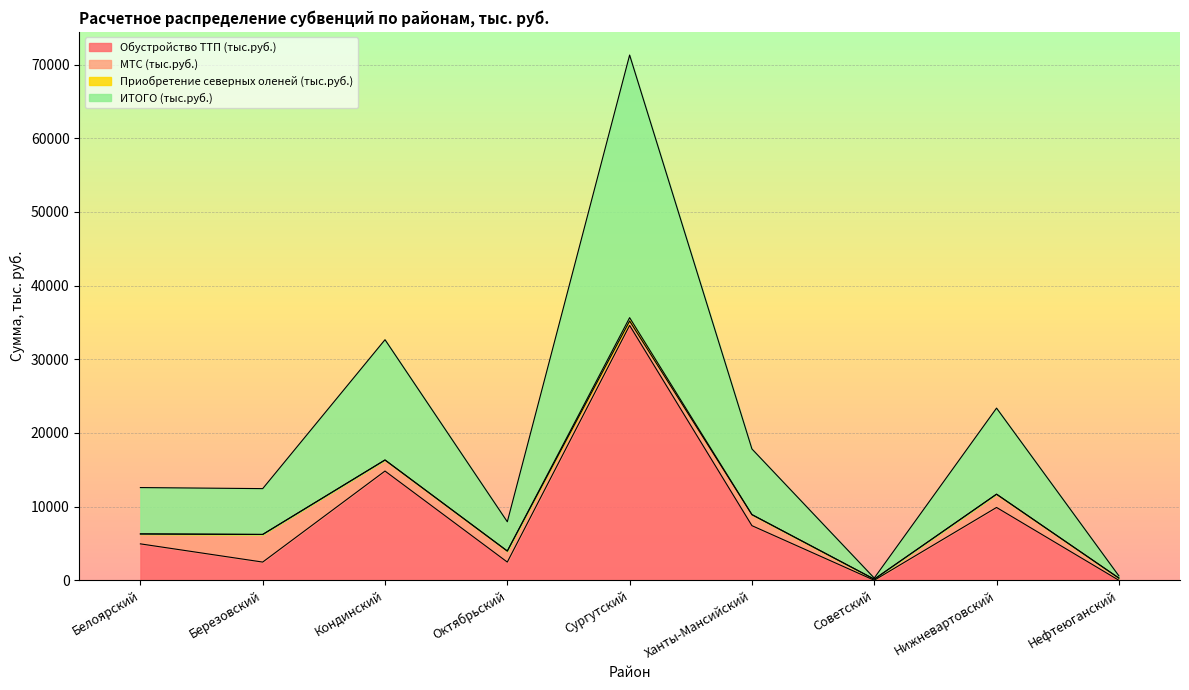

Which has a higher value, Нижневартовский or Ханты-Мансийский?

Нижневартовский